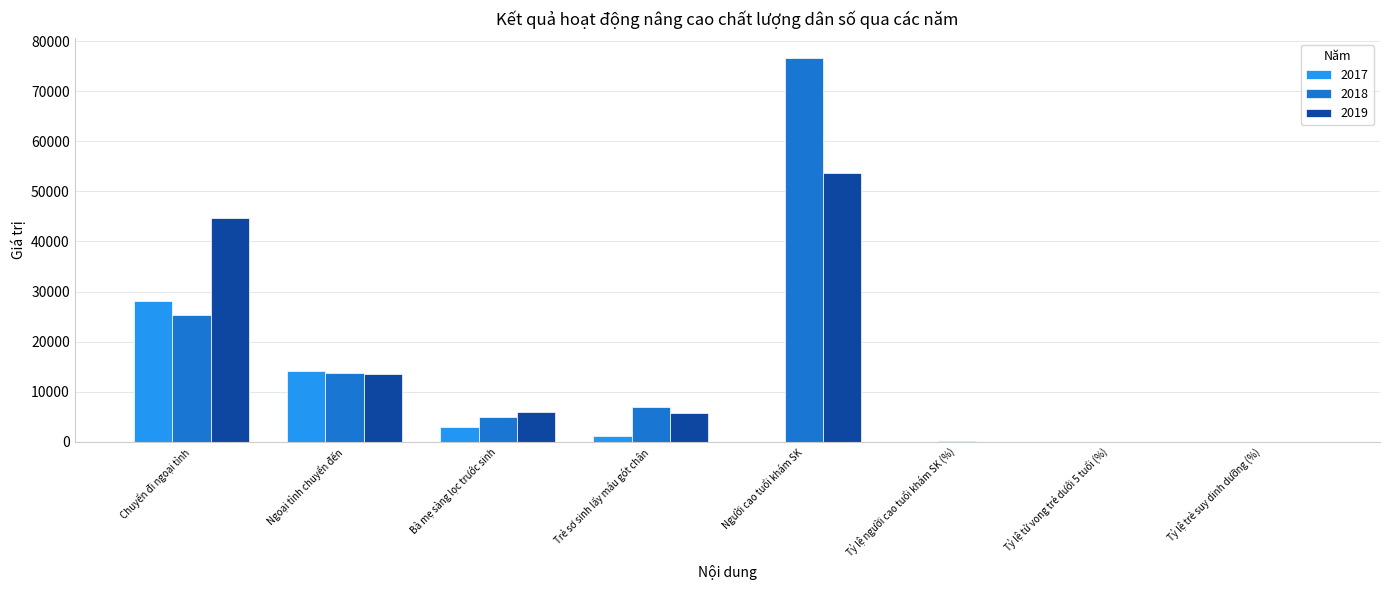

Which label corresponds to the largest value in the chart?

Người cao tuổi khám SK